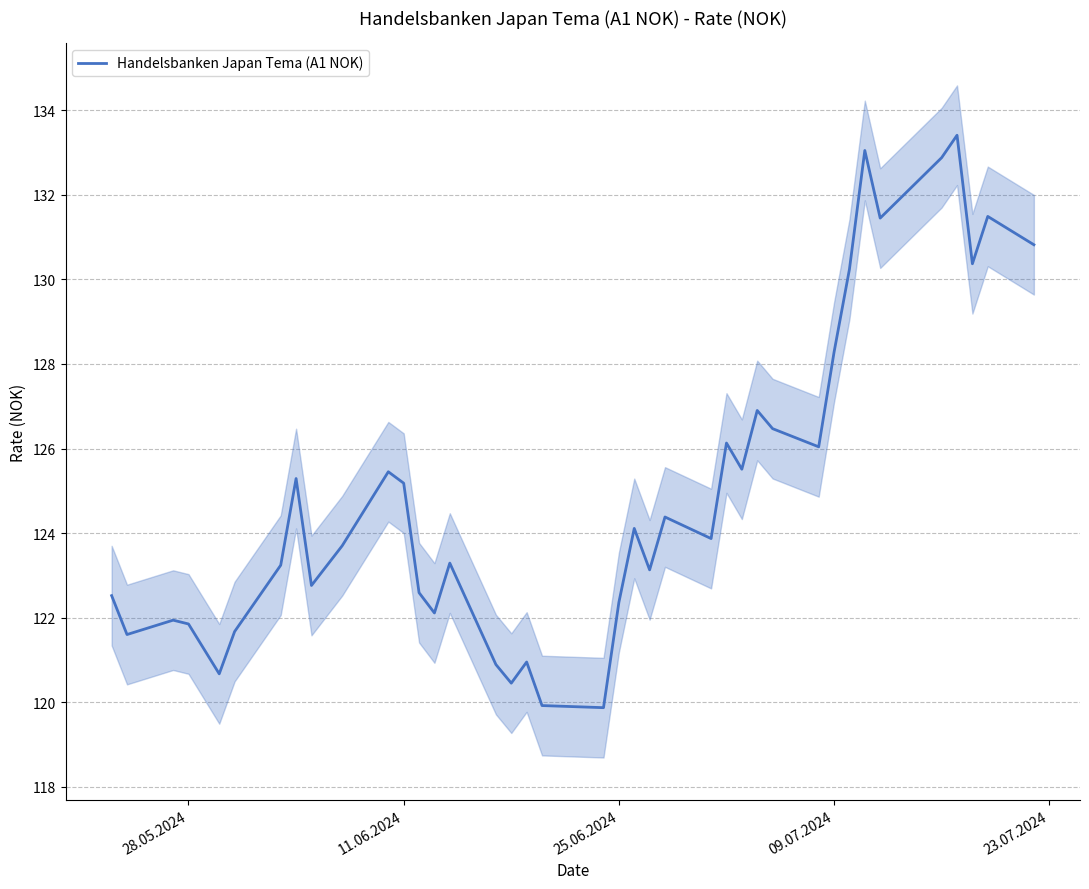

How many data points are less than 123?

16